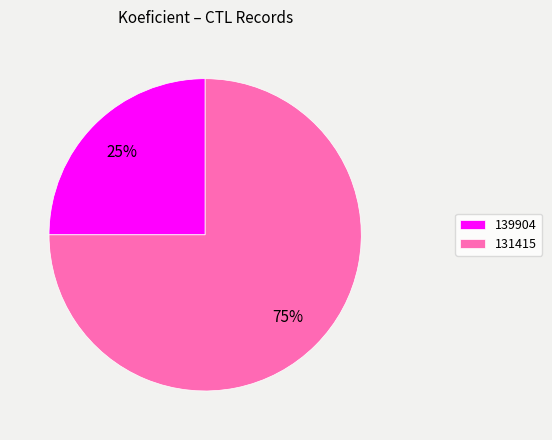

To the nearest percent, what percentage of the pie is 131415?

75%